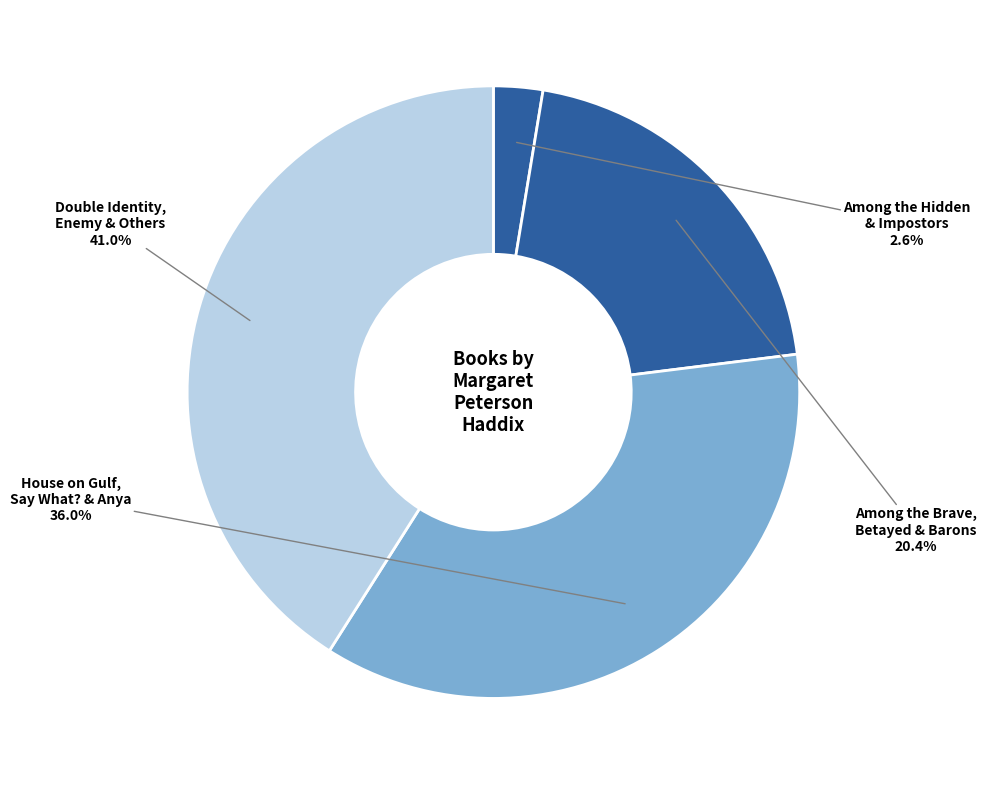

How many segments does this pie chart have?

4